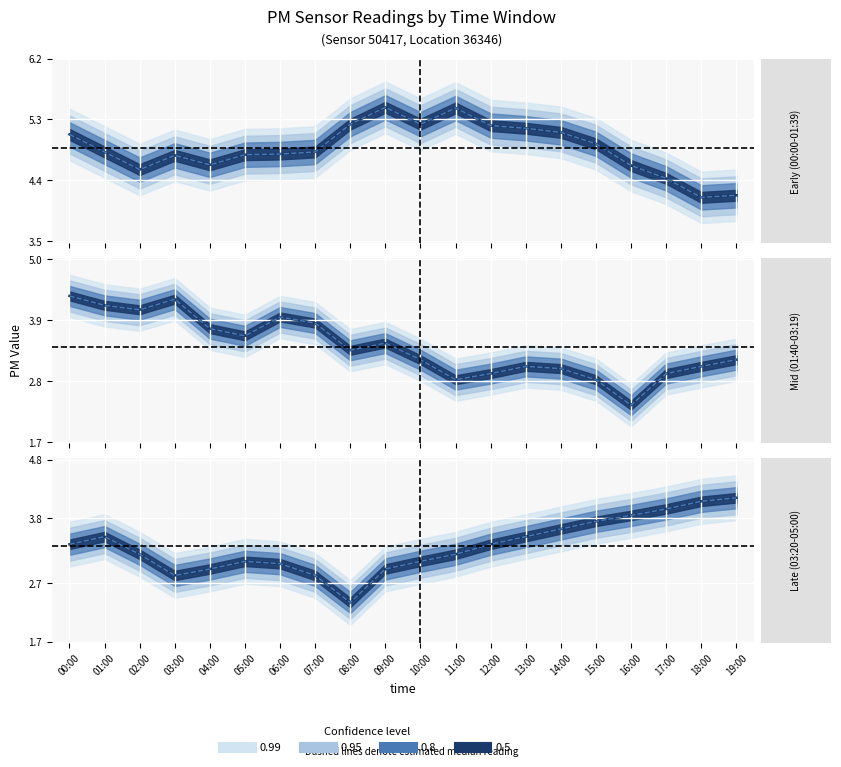

Which category has the lowest value in the P2 (PM10) series?

08:00